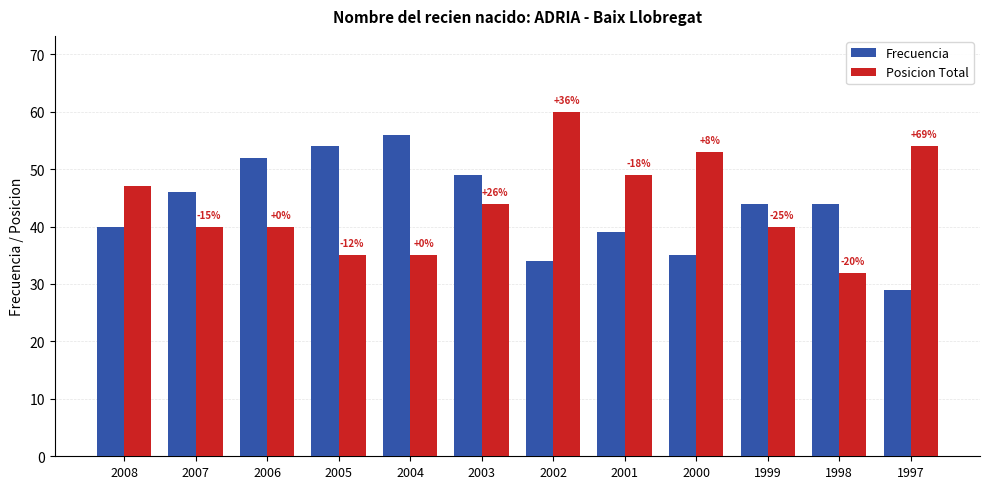

Rank the series by their maximum value, from highest to lowest.

Posicion Total, Frecuencia